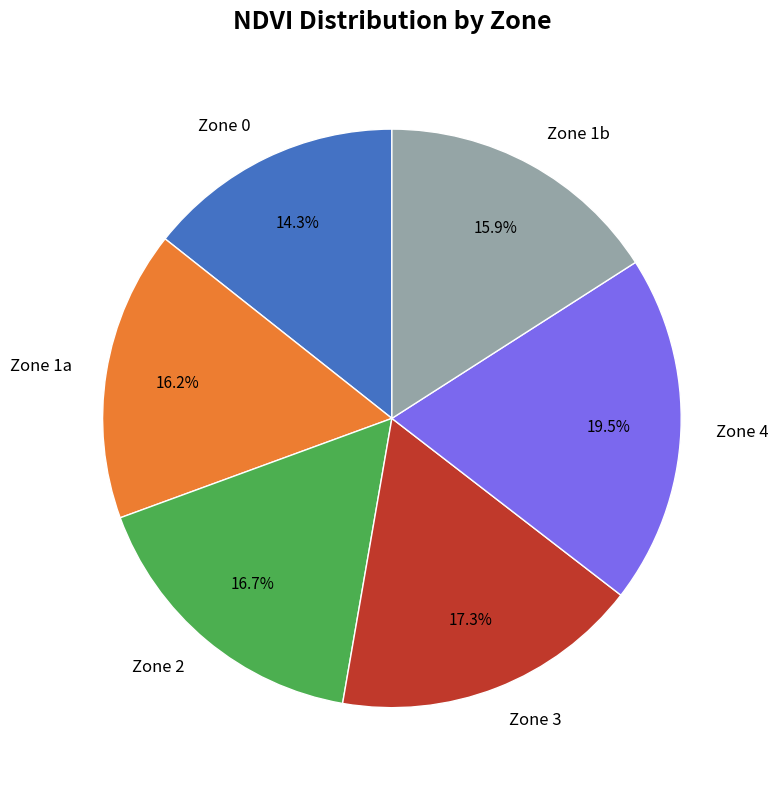

Count the number of slices in the pie.

6